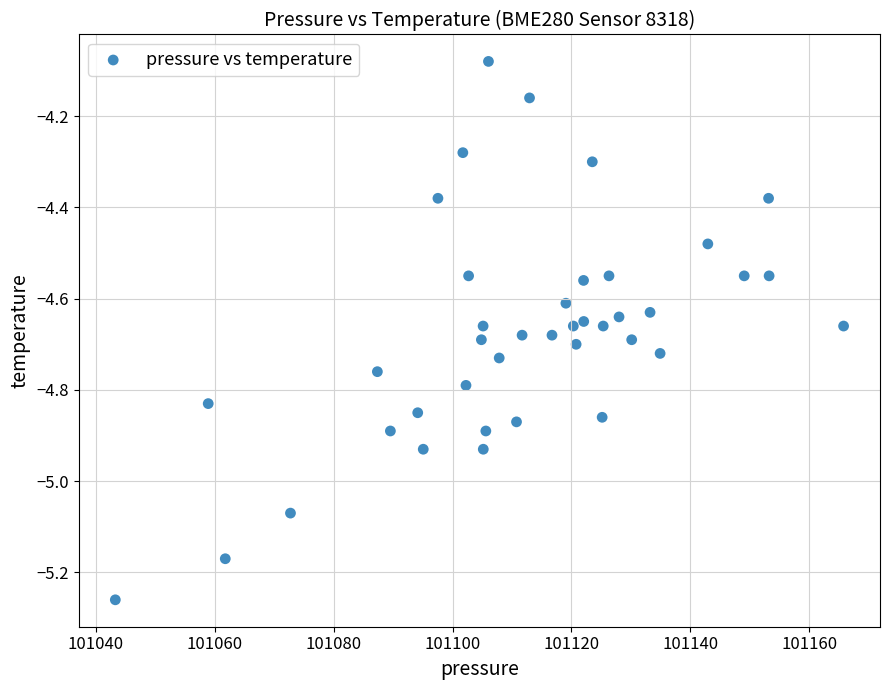

What is the range of X values (max minus min)?

122.5